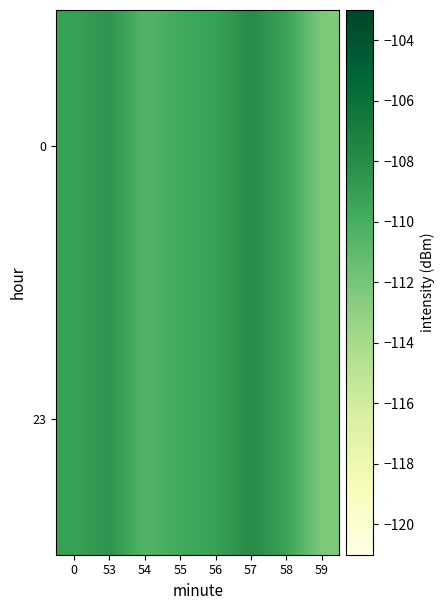

At which category does the chart reach its peak across all series?

57